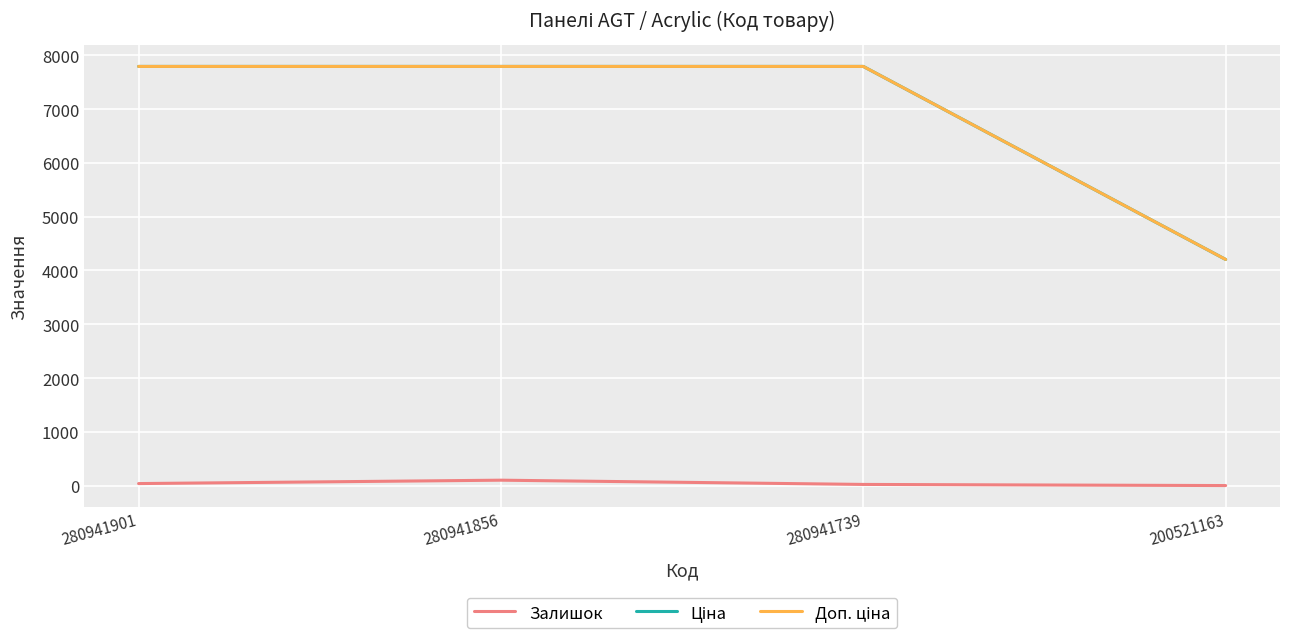

Count the number of data series in this chart.

3